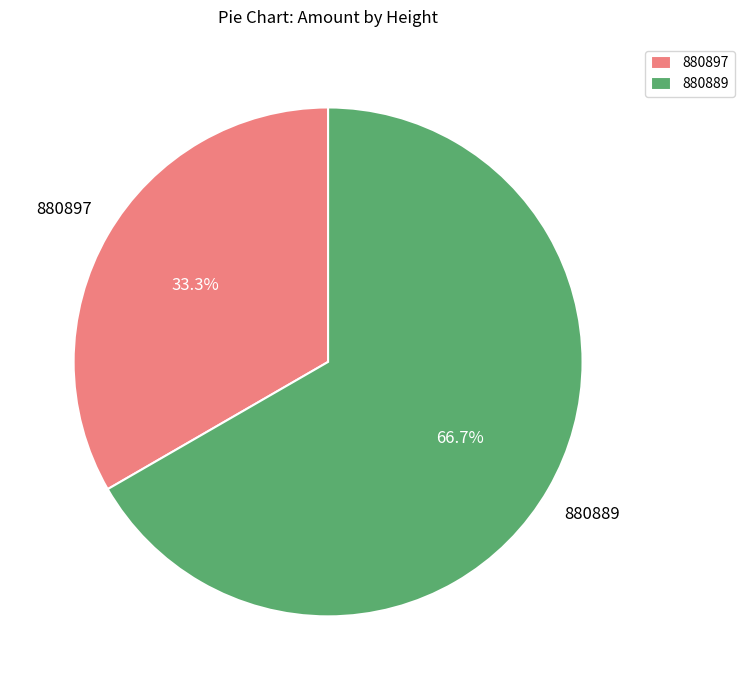

The 880897 slice represents 33% of the pie. True or false?

True